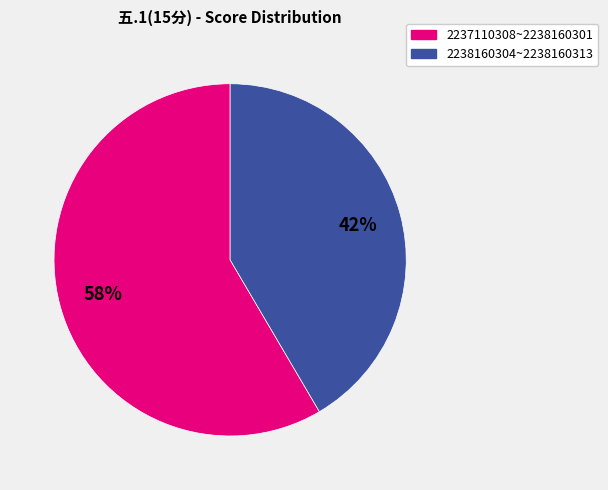

Is there any slice that represents more than half of the pie?

Yes